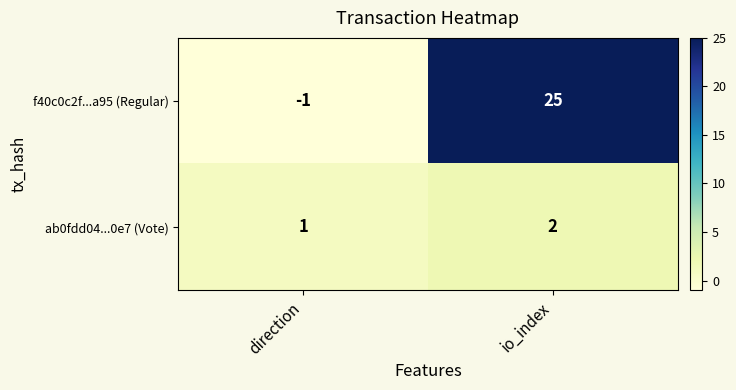

What is the greatest value displayed?

25